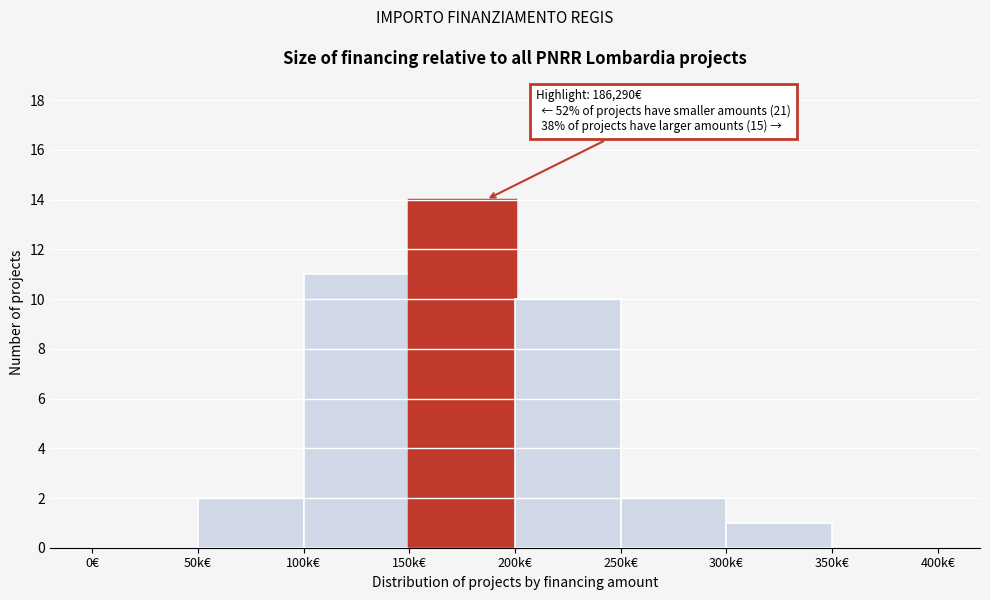

Reading left to right, transcribe all the data shown in this chart.

0€=0	50k€=2	100k€=11	150k€=14	200k€=10	250k€=2	300k€=1	350k€=0